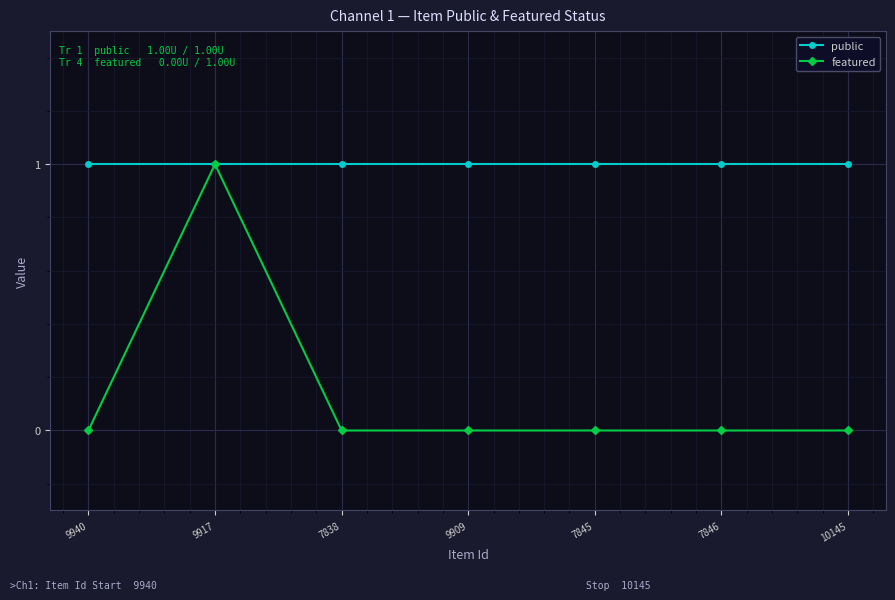

Between 9917 and 9909, which series saw the biggest shift?

featured